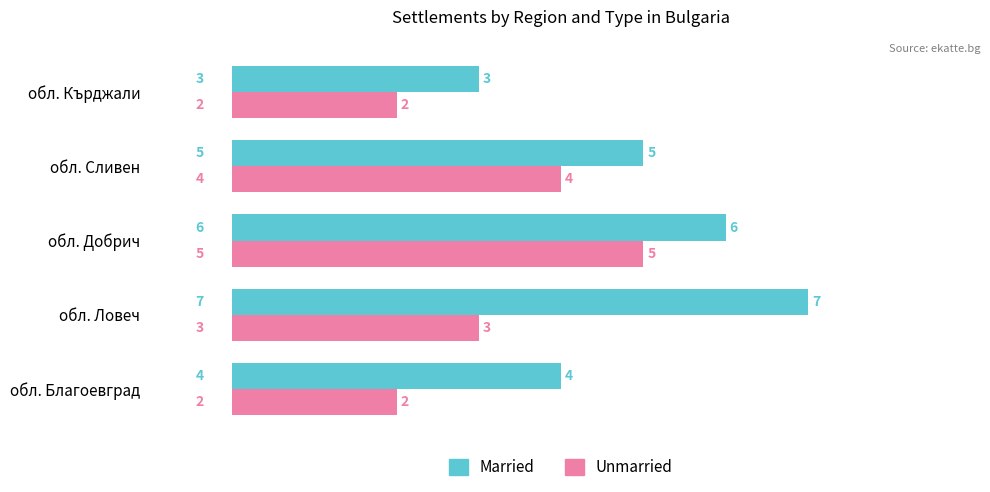

Which category has the highest value in the Married series?

обл. Ловеч